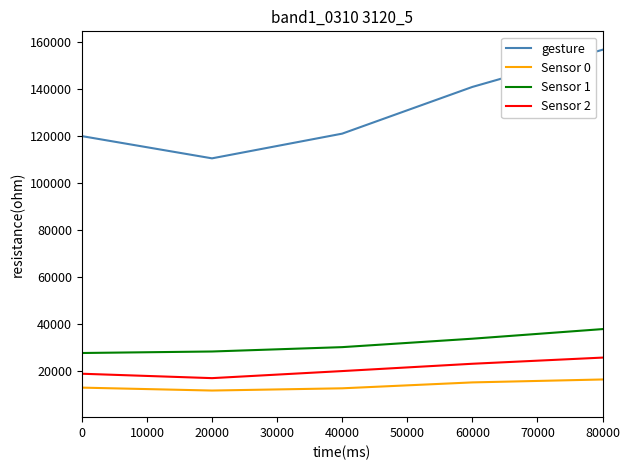

What is the difference between the maximum and minimum values in the Sensor 2 series?

8732